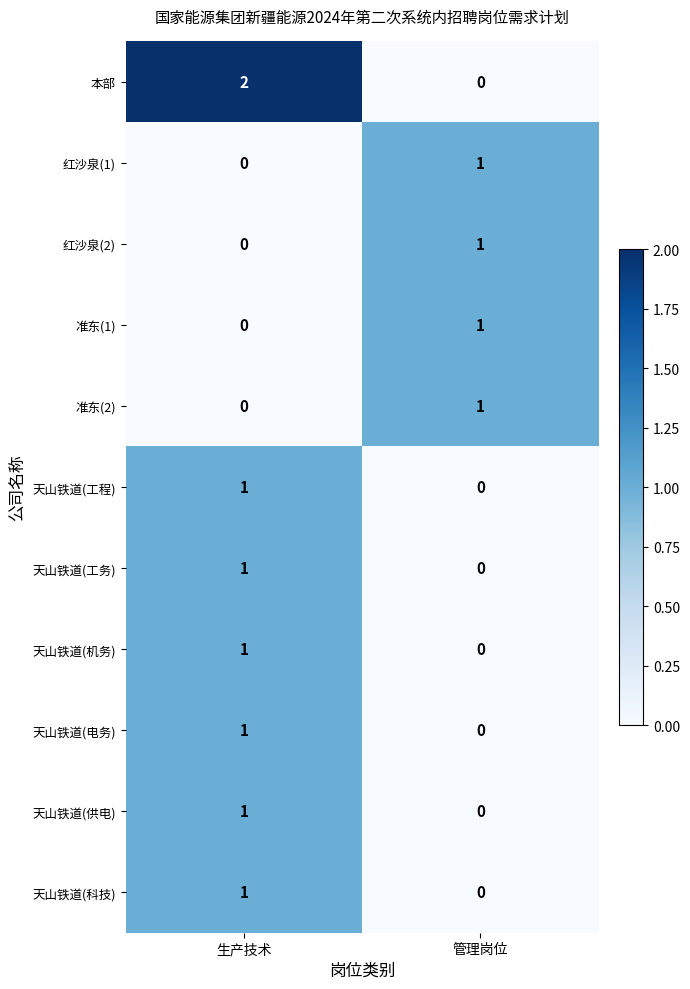

Reading left to right, what are all the values shown in this chart?

本部: 2	0
红沙泉(1): 0	1
红沙泉(2): 0	1
准东(1): 0	1
准东(2): 0	1
天山铁道(工程): 1	0
天山铁道(工务): 1	0
天山铁道(机务): 1	0
天山铁道(电务): 1	0
天山铁道(供电): 1	0
天山铁道(科技): 1	0